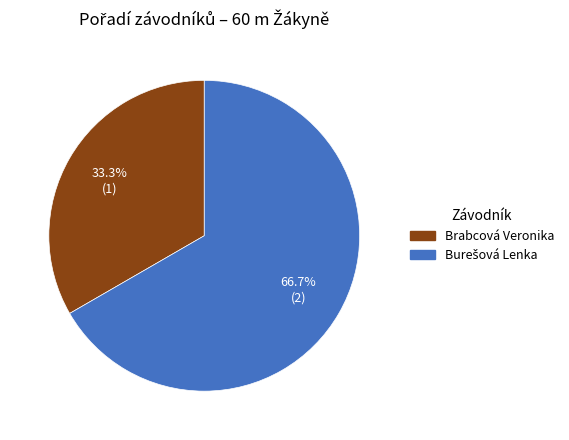

Does Brabcová Veronika represent more than half of the total?

No